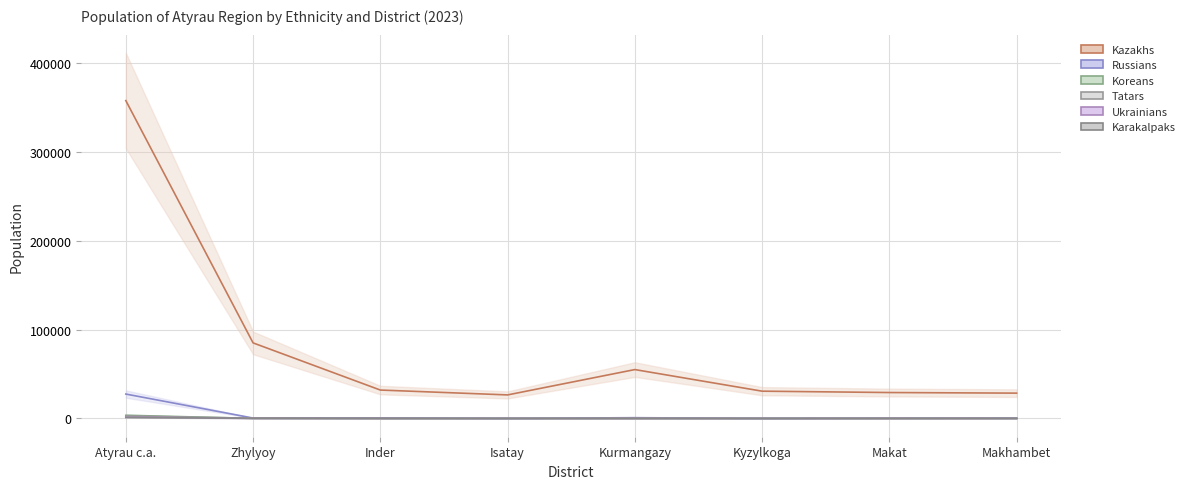

What is the sum of all Koreans values?

3799